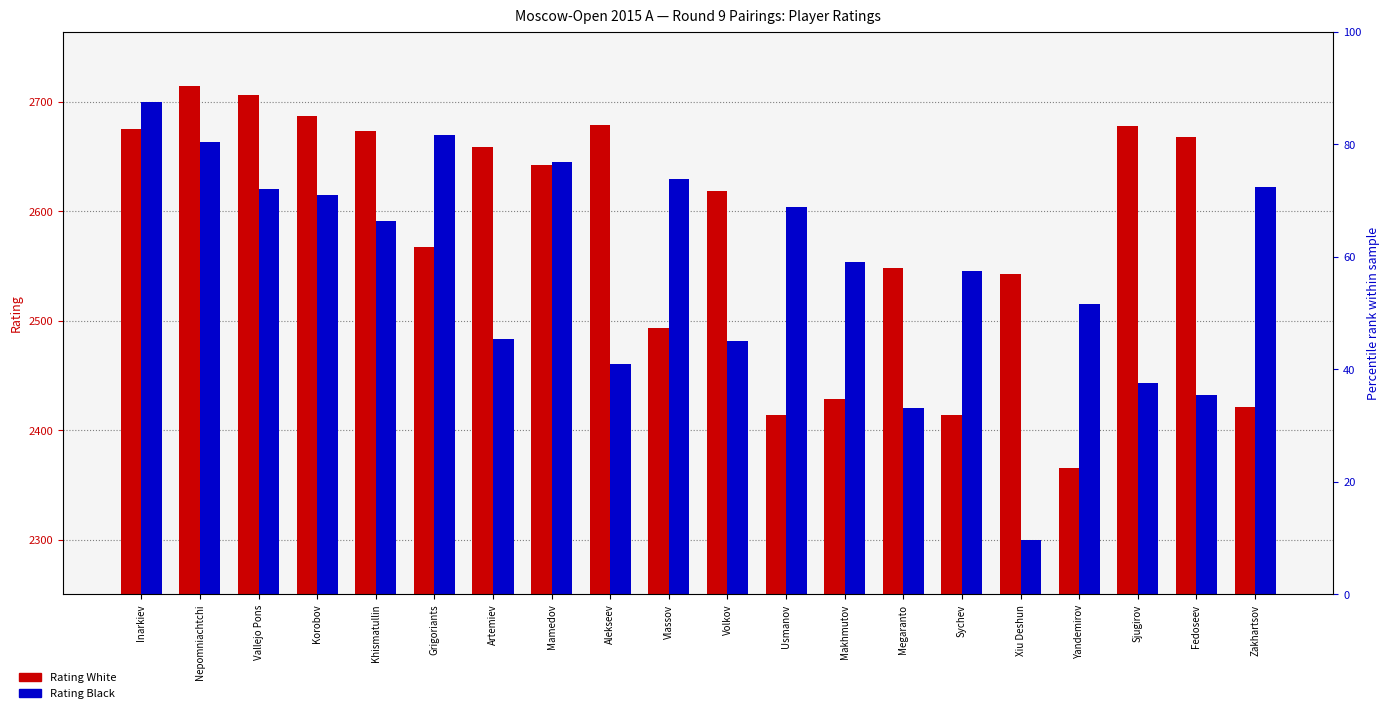

At how many categories does at least one series exceed 2495?

20